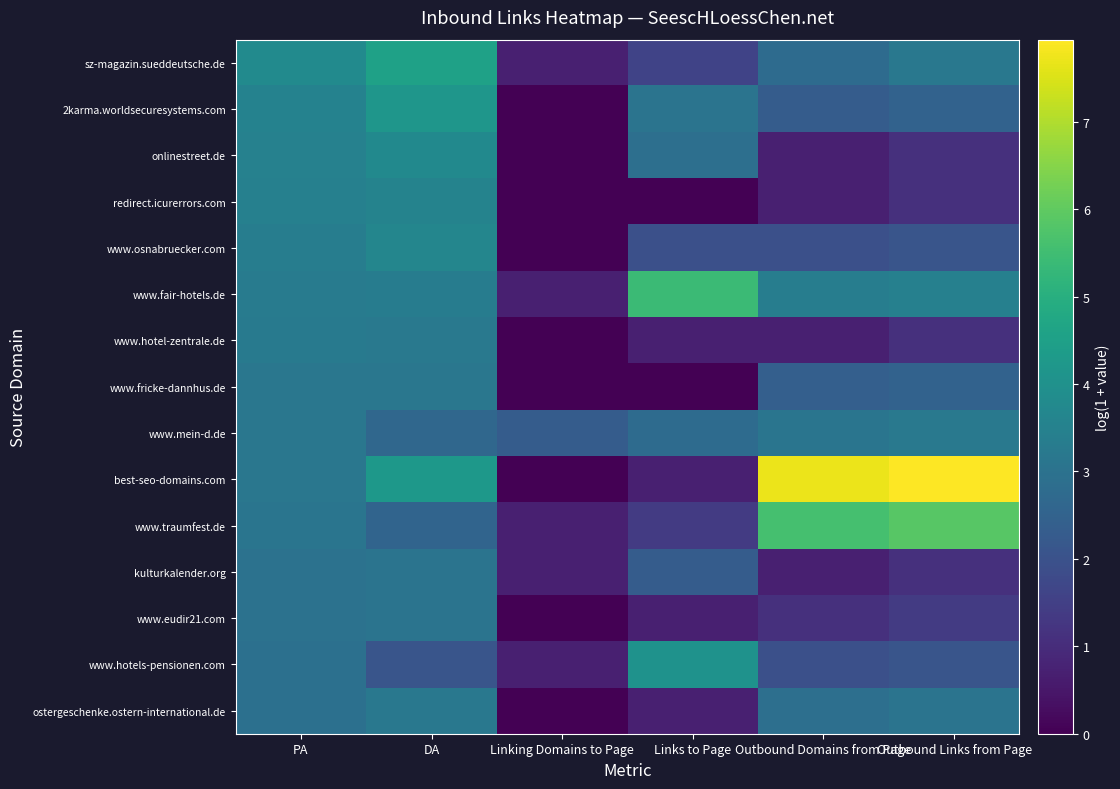

Reading right to left, transcribe all the data shown in this chart.

sz-magazin.sueddeutsche.de: Outbound Links from Page=3.2	Outbound Domains from Page=2.8	Links to Page=1.6	Linking Domains to Page=0.7	DA=4.5	PA=3.8
2karma.worldsecuresystems.com: Outbound Links from Page=2.5	Outbound Domains from Page=2.3	Links to Page=3.0	Linking Domains to Page=0.0	DA=4.2	PA=3.5
onlinestreet.de: Outbound Links from Page=1.1	Outbound Domains from Page=0.7	Links to Page=2.9	Linking Domains to Page=0.0	DA=3.8	PA=3.5
redirect.icurerrors.com: Outbound Links from Page=1.1	Outbound Domains from Page=0.7	Links to Page=0.0	Linking Domains to Page=0.0	DA=3.6	PA=3.5
www.osnabruecker.com: Outbound Links from Page=2.1	Outbound Domains from Page=1.9	Links to Page=1.9	Linking Domains to Page=0.0	DA=3.6	PA=3.4
www.fair-hotels.de: Outbound Links from Page=3.5	Outbound Domains from Page=3.4	Links to Page=5.4	Linking Domains to Page=0.7	DA=3.3	PA=3.3
www.hotel-zentrale.de: Outbound Links from Page=1.1	Outbound Domains from Page=0.7	Links to Page=0.7	Linking Domains to Page=0.0	DA=3.2	PA=3.3
www.fricke-dannhus.de: Outbound Links from Page=2.5	Outbound Domains from Page=2.4	Links to Page=0.0	Linking Domains to Page=0.0	DA=3.1	PA=3.1
www.mein-d.de: Outbound Links from Page=3.2	Outbound Domains from Page=3.1	Links to Page=2.8	Linking Domains to Page=2.3	DA=2.6	PA=3.1
best-seo-domains.com: Outbound Links from Page=7.9	Outbound Domains from Page=7.7	Links to Page=0.7	Linking Domains to Page=0.0	DA=4.2	PA=3.1
www.traumfest.de: Outbound Links from Page=5.9	Outbound Domains from Page=5.6	Links to Page=1.4	Linking Domains to Page=0.7	DA=2.6	PA=3.1
kulturkalender.org: Outbound Links from Page=1.1	Outbound Domains from Page=0.7	Links to Page=2.3	Linking Domains to Page=0.7	DA=3.0	PA=3.0
www.eudir21.com: Outbound Links from Page=1.4	Outbound Domains from Page=1.1	Links to Page=0.7	Linking Domains to Page=0.0	DA=3.0	PA=3.0
www.hotels-pensionen.com: Outbound Links from Page=2.1	Outbound Domains from Page=1.9	Links to Page=4.1	Linking Domains to Page=0.7	DA=2.1	PA=2.9
ostergeschenke.ostern-international.de: Outbound Links from Page=3.0	Outbound Domains from Page=2.9	Links to Page=0.7	Linking Domains to Page=0.0	DA=3.2	PA=2.9